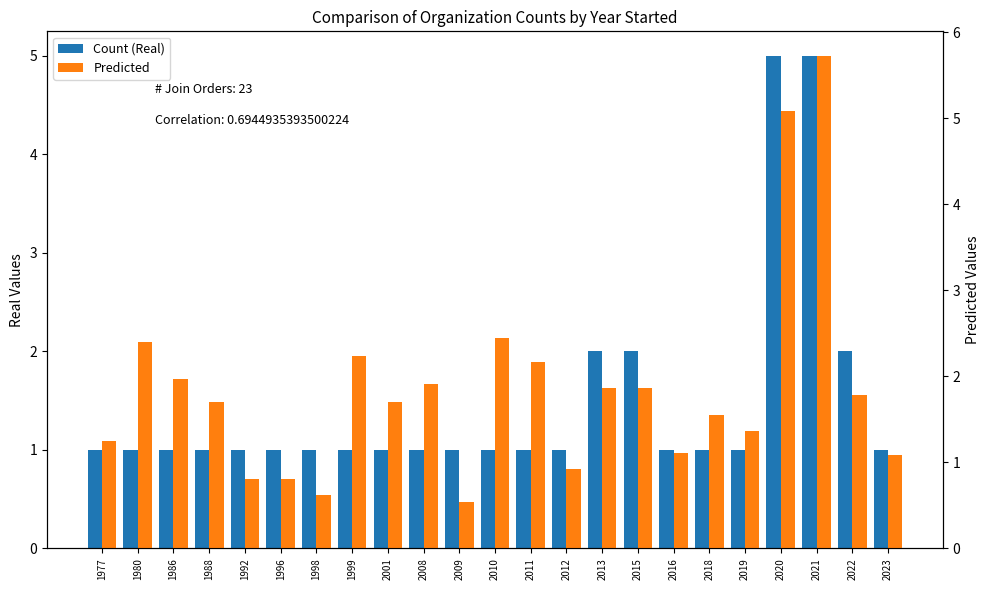

What is the value of the Count (Real) bar at the 20th from the left?

5.0